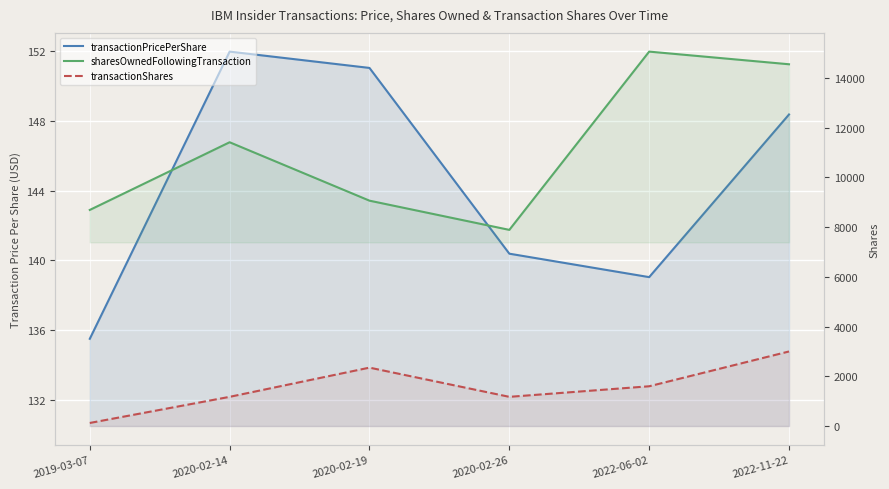

Where is the first local minimum for transactionPricePerShare?

2022-06-02